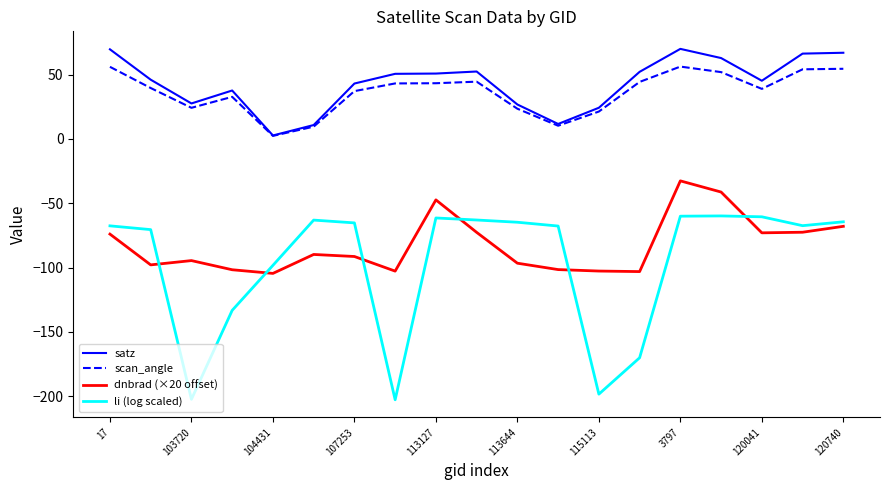

What is the lowest value of the dnbrad (×20 offset) series?

-104.5